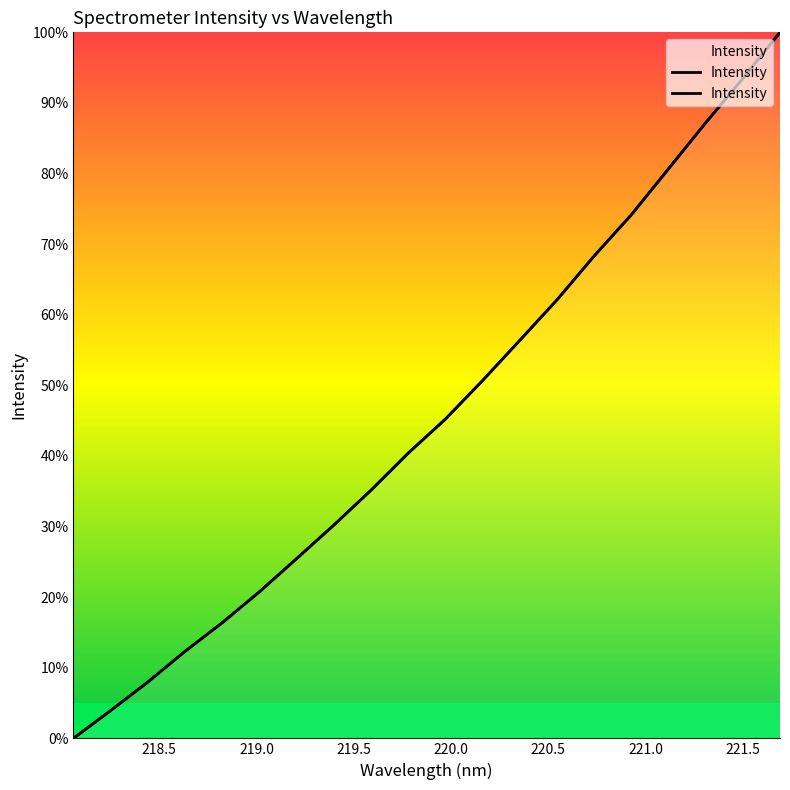

What position from the left is 220.5?

6